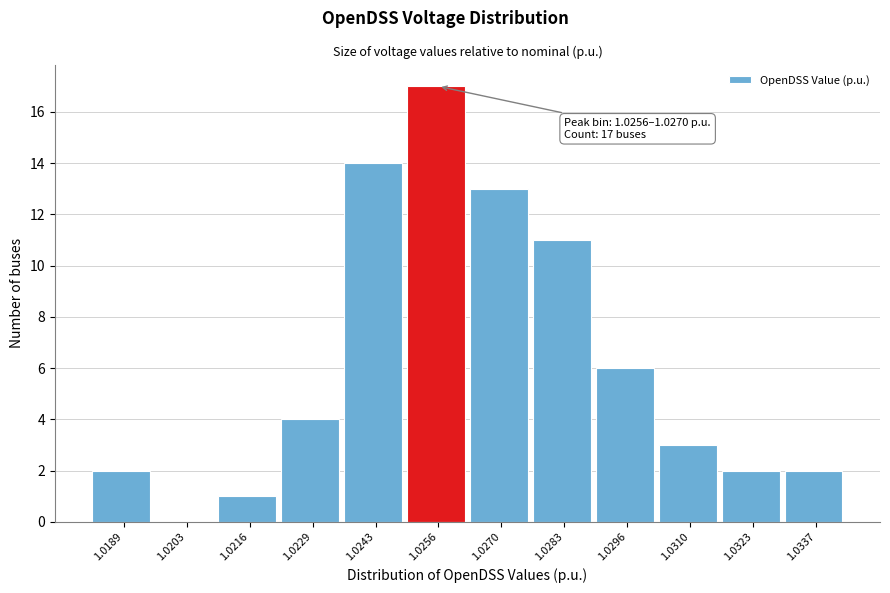

Reading left to right, extract all data points from this chart.

1.0189=2	1.0203=0	1.0216=1	1.0229=4	1.0243=14	1.0256=17	1.0270=13	1.0283=11	1.0296=6	1.0310=3	1.0323=2	1.0337=2